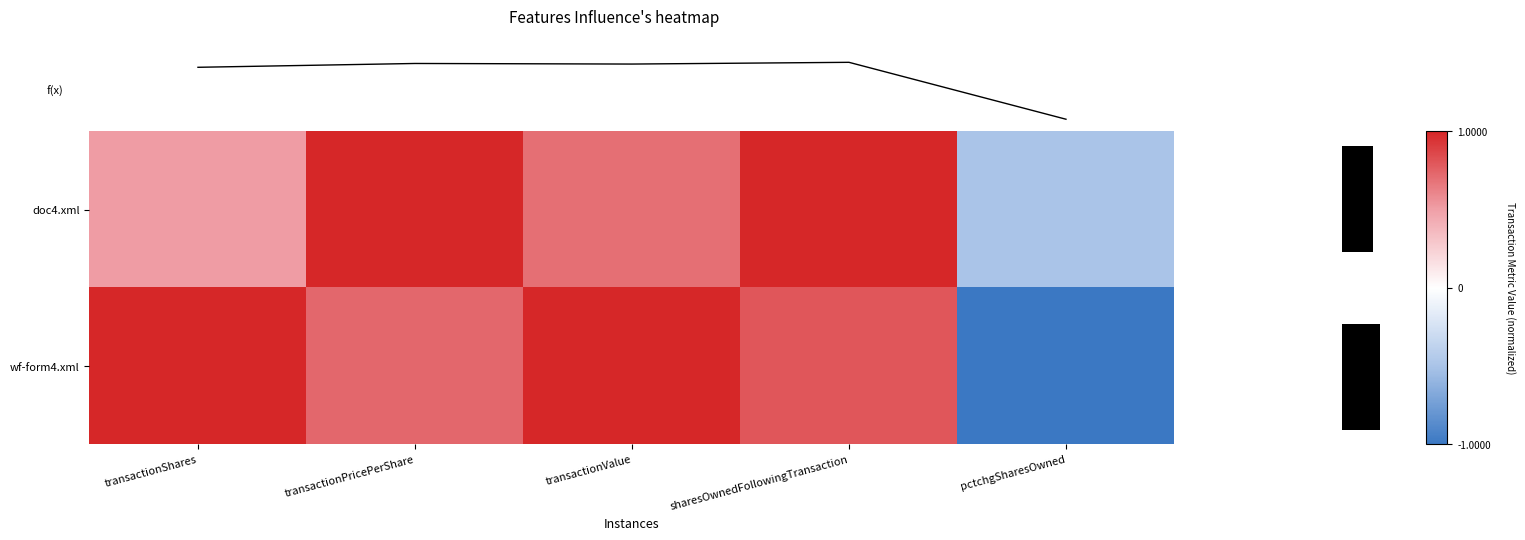

Where does the f(x) series first go above 1?

transactionShares